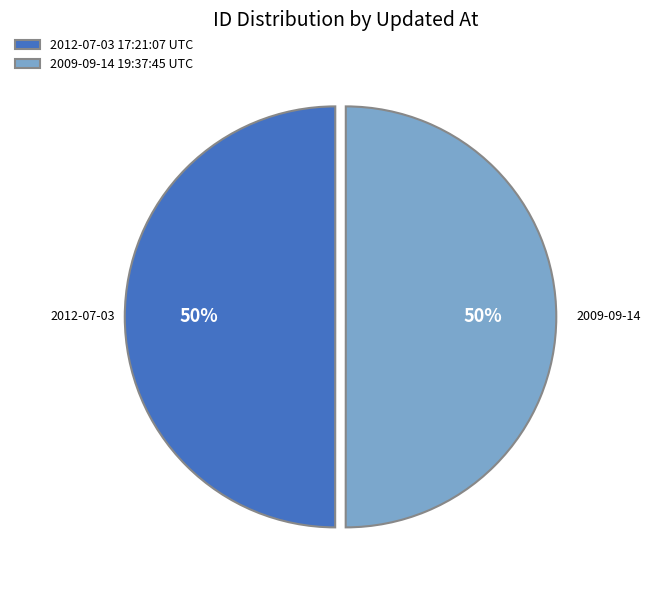

Approximately how many times larger is the value at 2012-07-03 17:21:07 UTC compared to 2009-09-14 19:37:45 UTC?

1.0